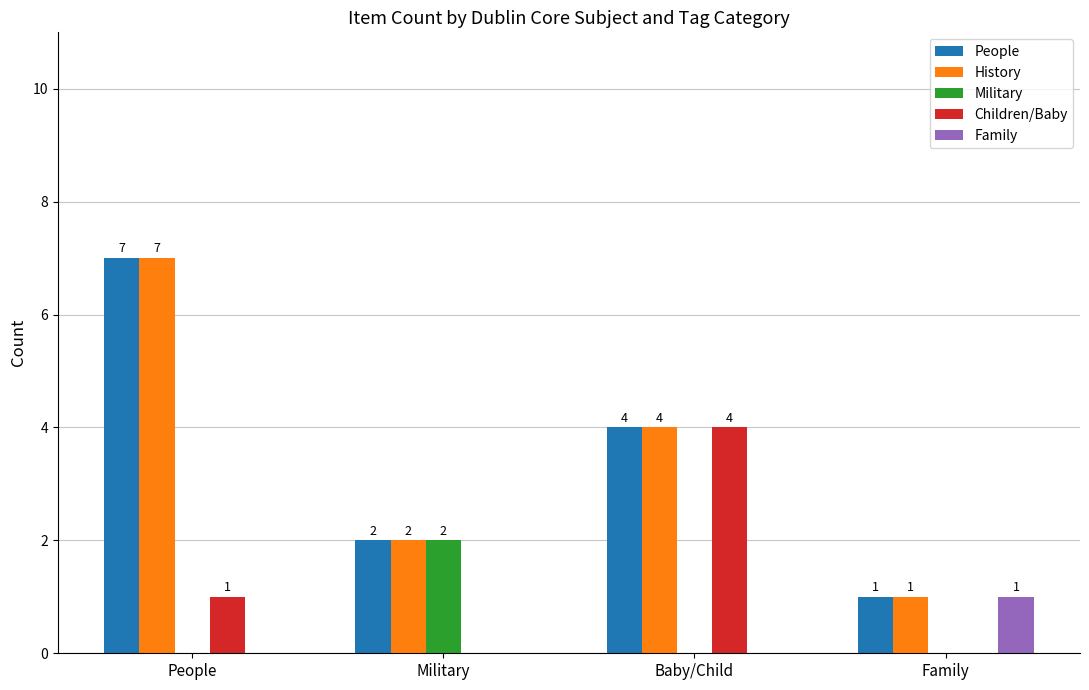

Count the History values in the range 2 to 7.

3